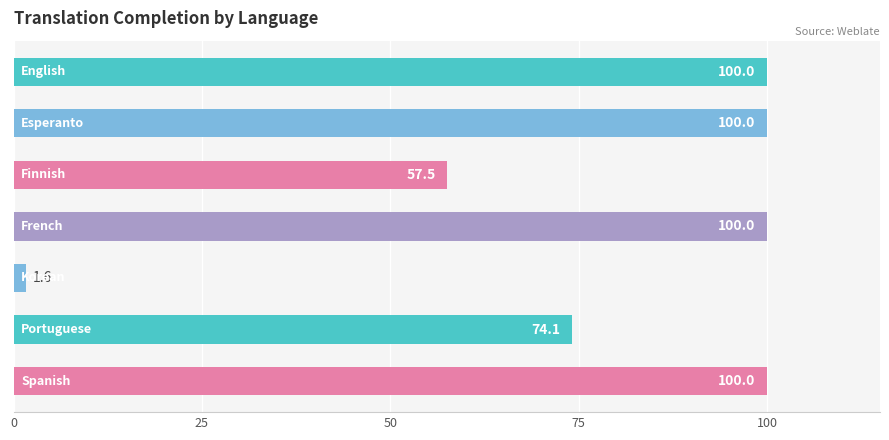

What is the average value?

76.2